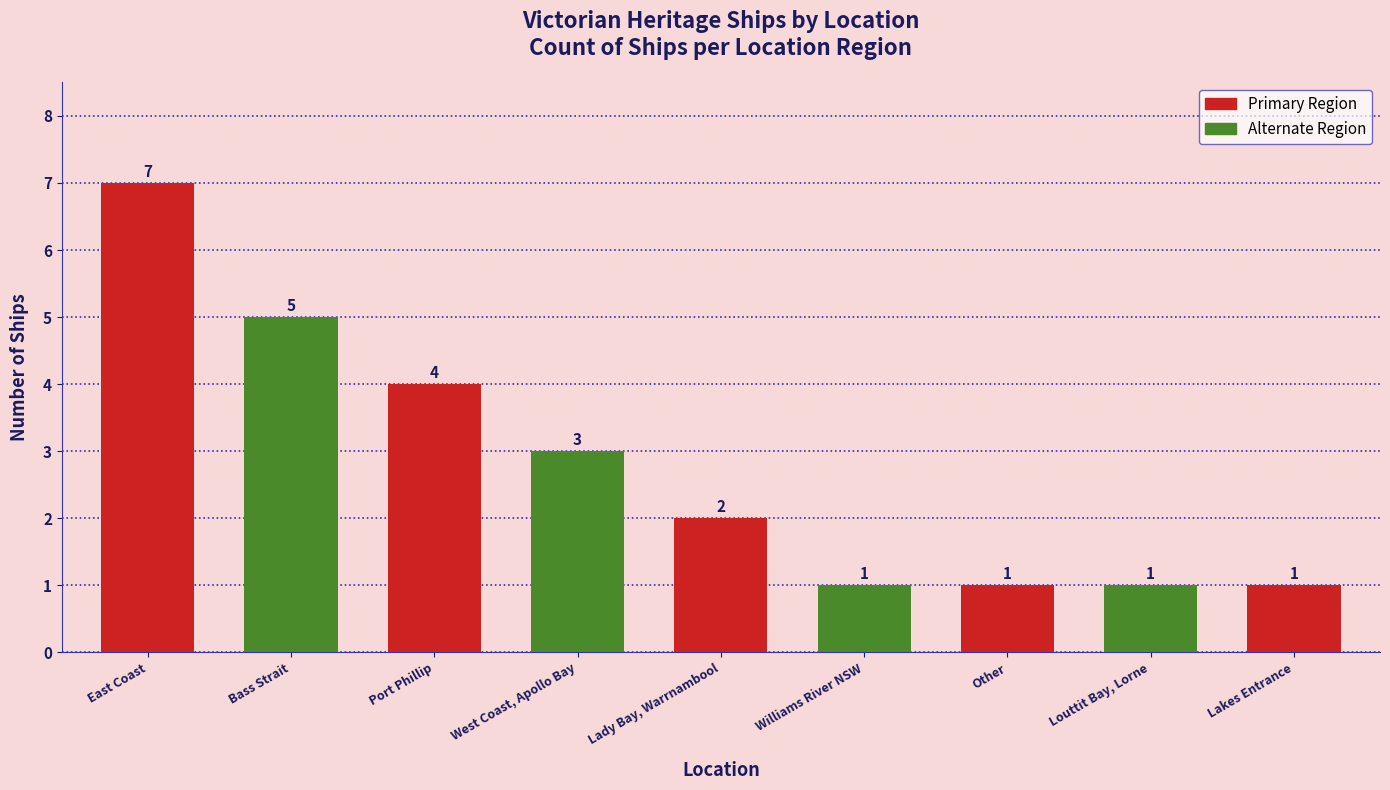

How many bars are there in total?

9